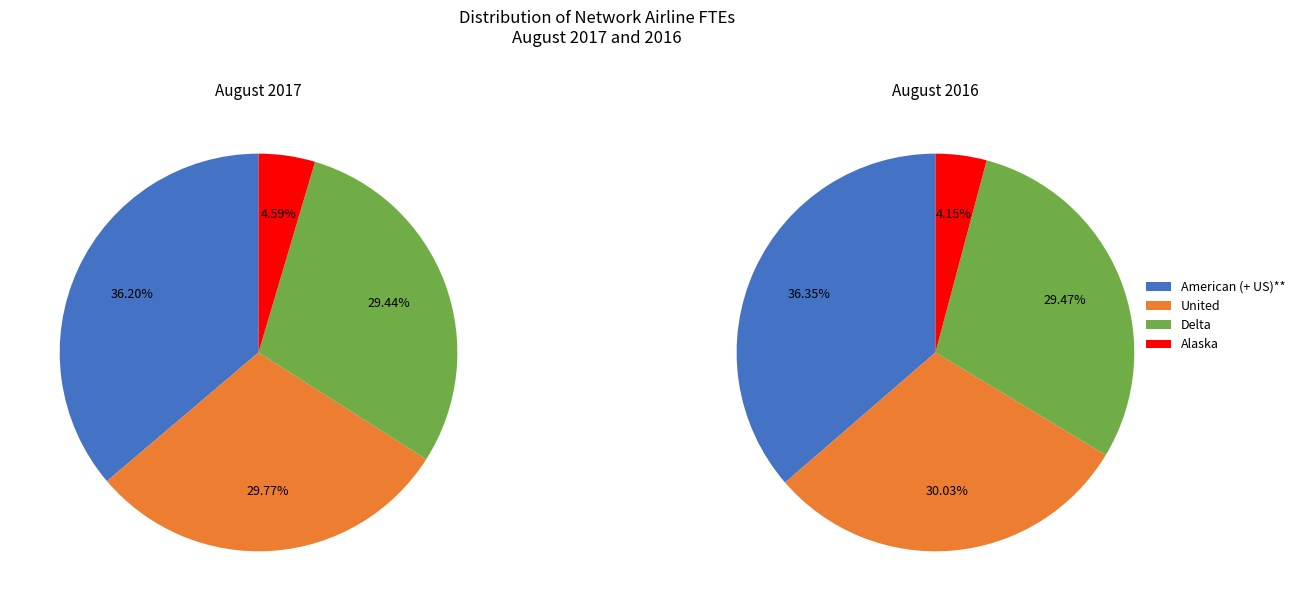

What percentage is NOT represented by Delta?

70.6%